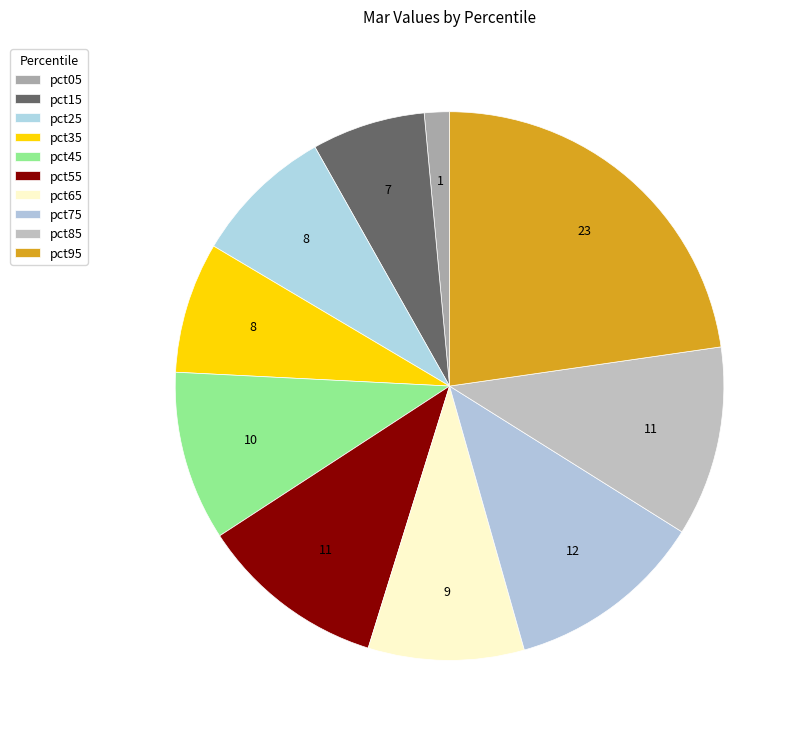

How many segments does this pie chart have?

10